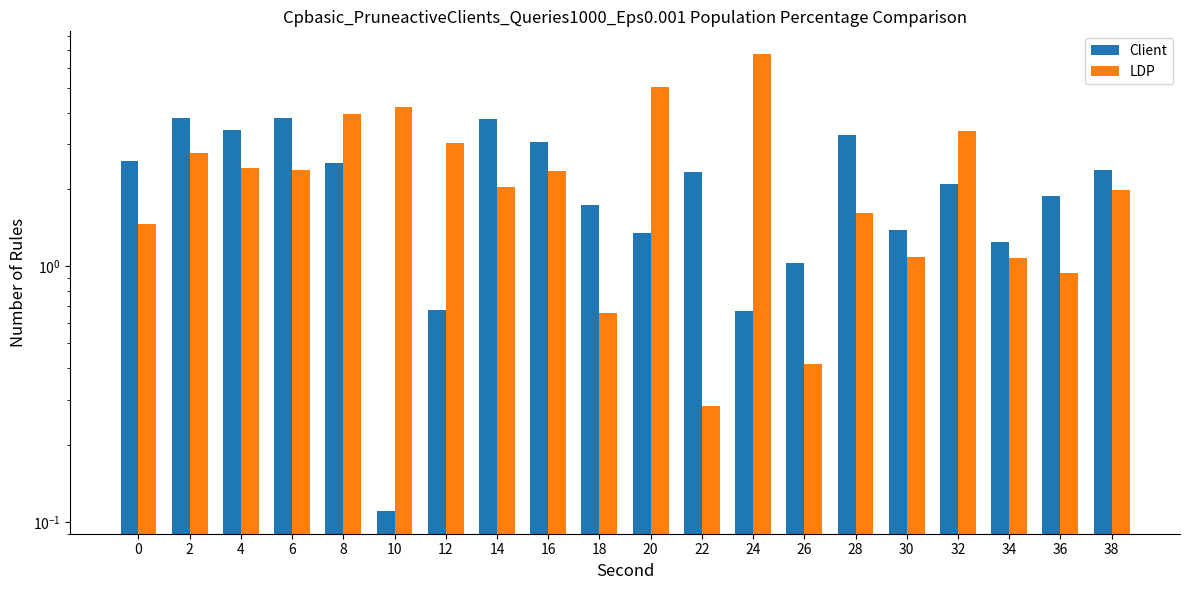

Reading left to right, transcribe all the data shown in this chart.

Client: 0=2.6	2=3.8	4=3.4	6=3.8	8=2.5	10=0.1	12=0.7	14=3.8	16=3.1	18=1.7	20=1.3	22=2.3	24=0.7	26=1.0	28=3.3	30=1.4	32=2.1	34=1.2	36=1.9	38=2.4
LDP: 0=1.5	2=2.8	4=2.4	6=2.4	8=4.0	10=4.2	12=3.0	14=2.0	16=2.4	18=0.7	20=5.0	22=0.3	24=6.8	26=0.4	28=1.6	30=1.1	32=3.4	34=1.1	36=0.9	38=2.0